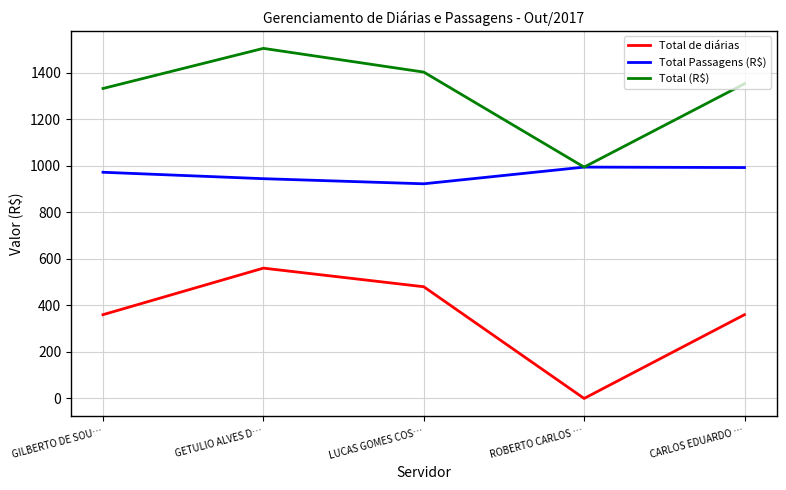

True or false: Total de diárias and Total Passagens (R$) cross at least once.

False